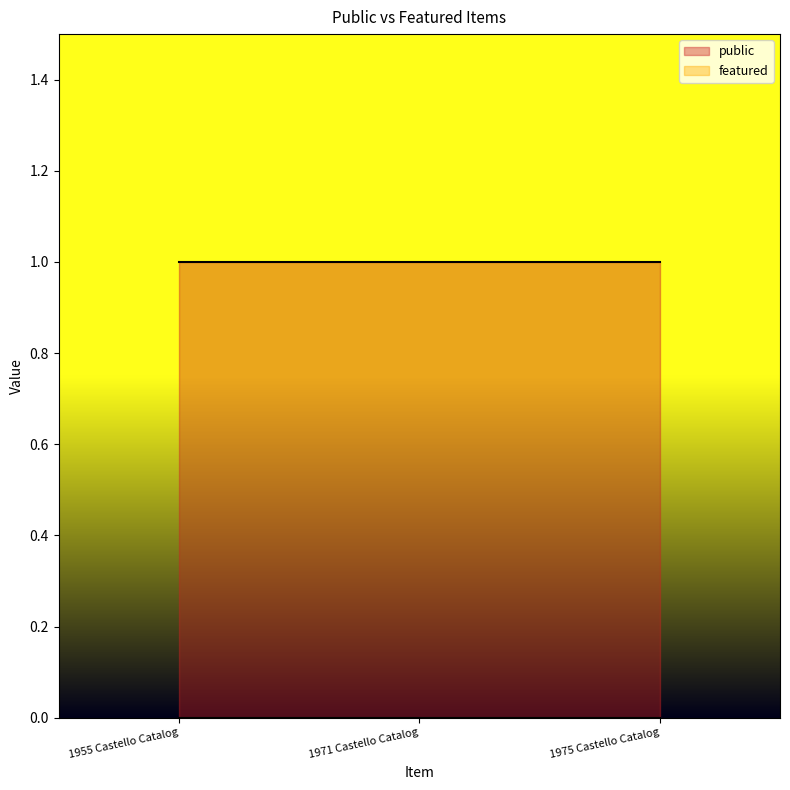

What is the label of the 1st point from the left?

1955 Castello Catalog